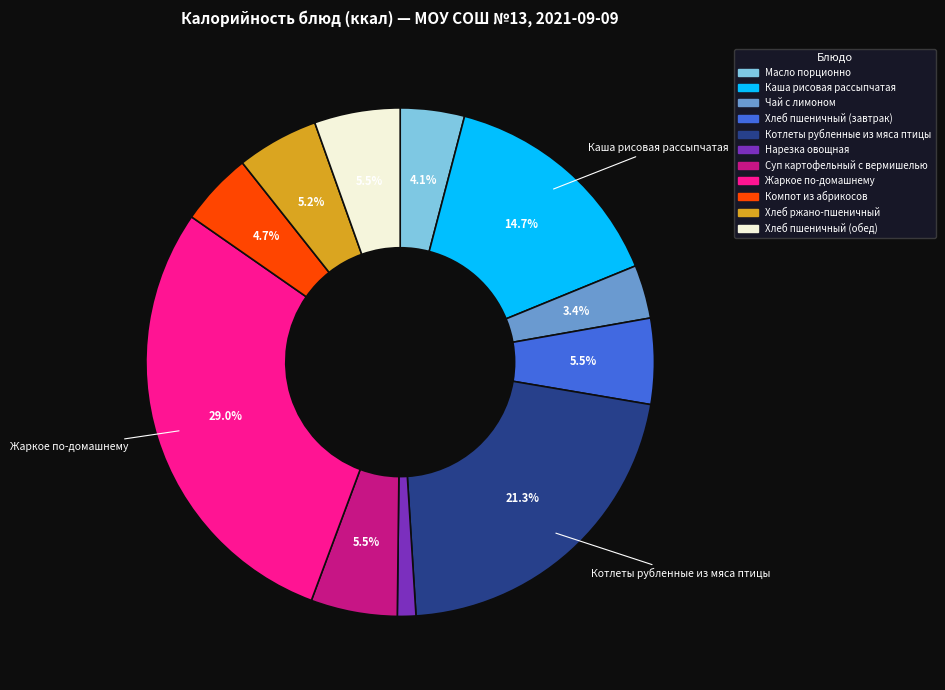

Is Нарезка овощная the majority of the pie?

No